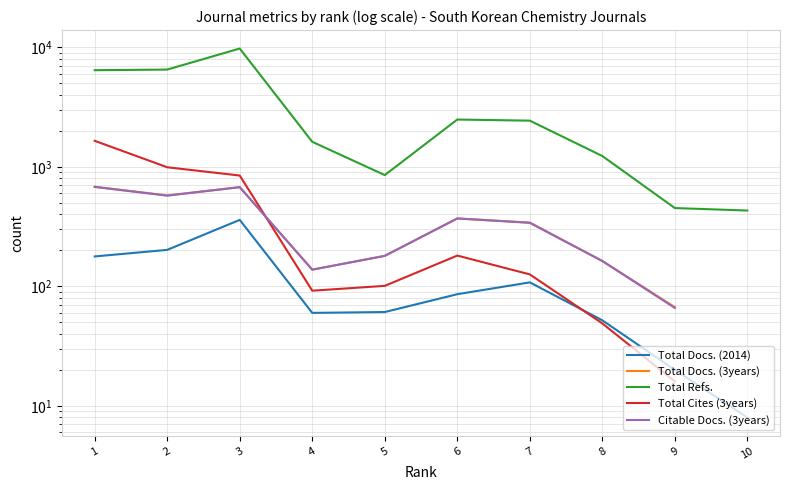

Which series has the widest spread of values?

Total Refs.